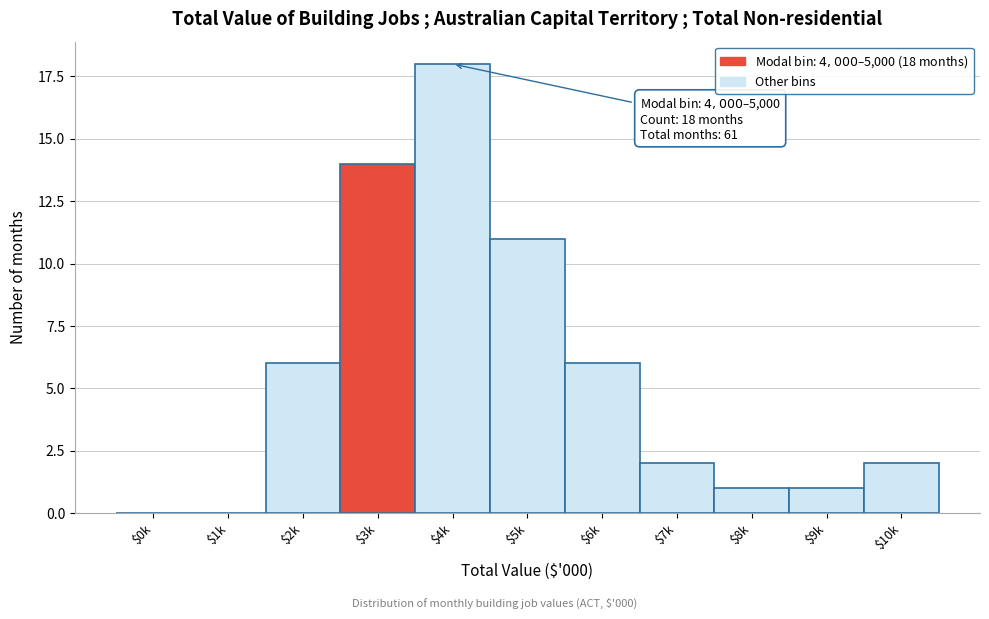

The chart shows a value of 1 at $8k. True or false?

True